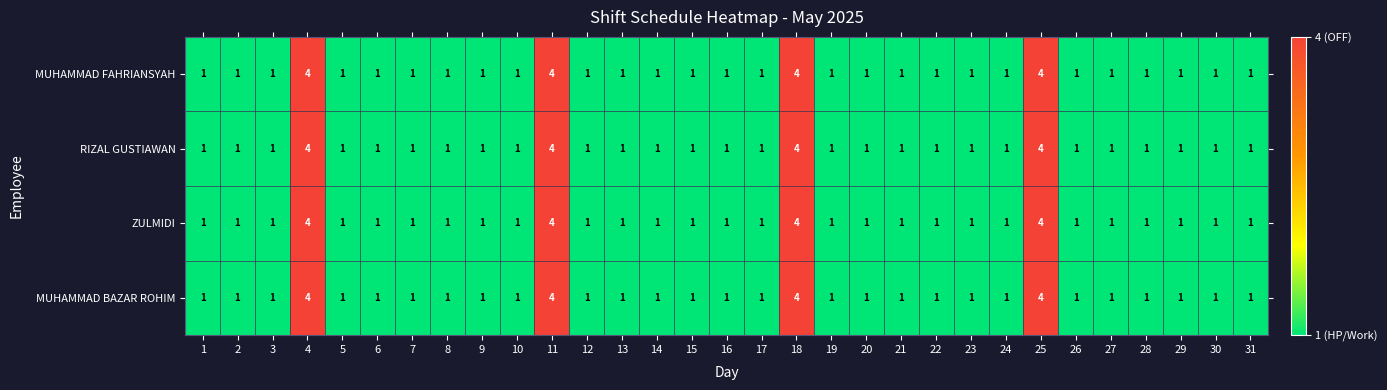

What is the total value across all series at 25?

16